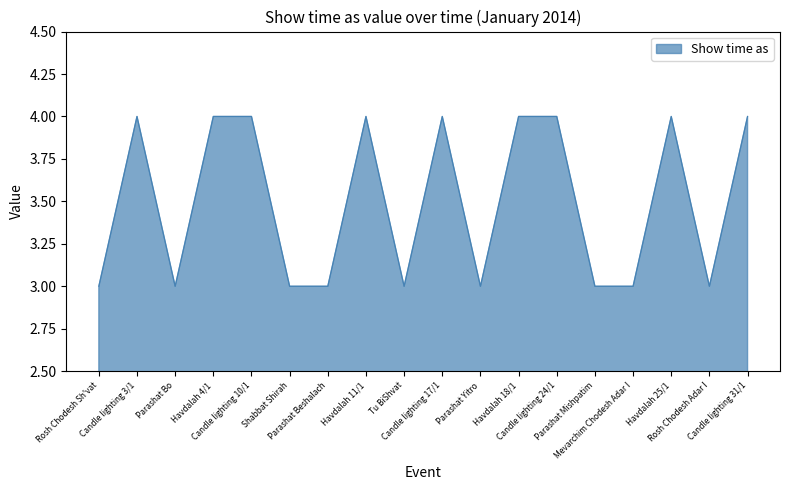

What is the greatest value displayed?

4